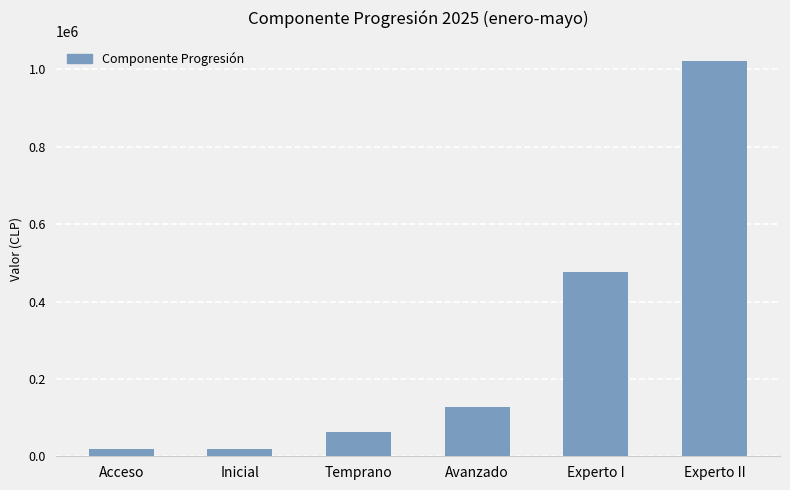

At which label is the value closest to 521042?

Experto I